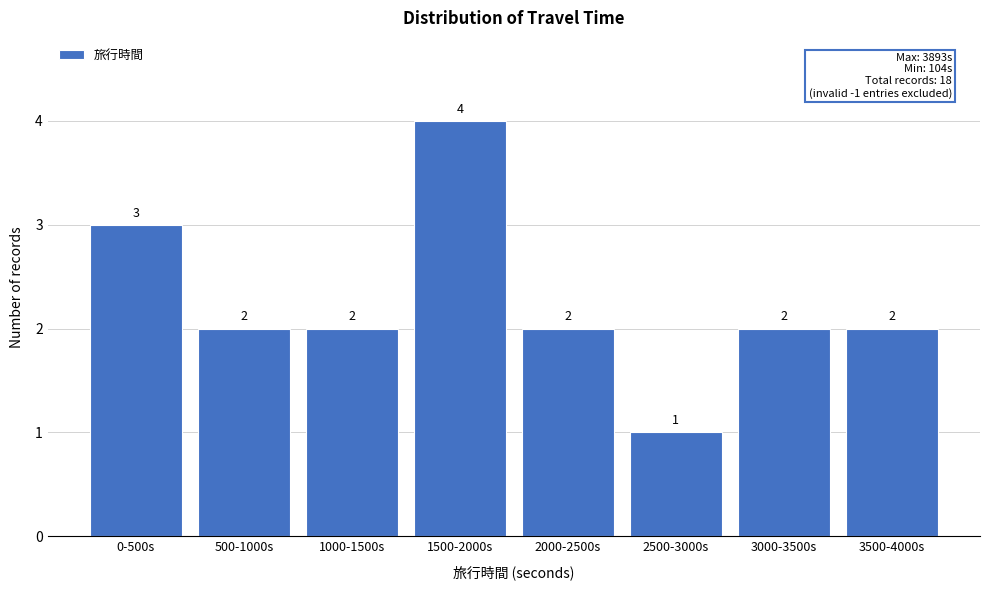

Reading left to right, what are all the values shown in this chart?

0-500s=3	500-1000s=2	1000-1500s=2	1500-2000s=4	2000-2500s=2	2500-3000s=1	3000-3500s=2	3500-4000s=2